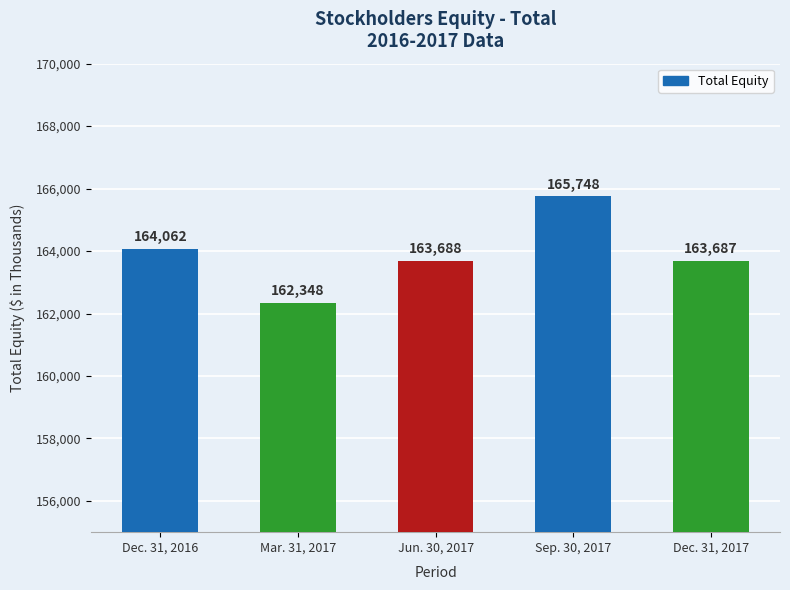

Rank the categories by value from highest to lowest.

Sep. 30, 2017, Dec. 31, 2016, Jun. 30, 2017, Dec. 31, 2017, Mar. 31, 2017